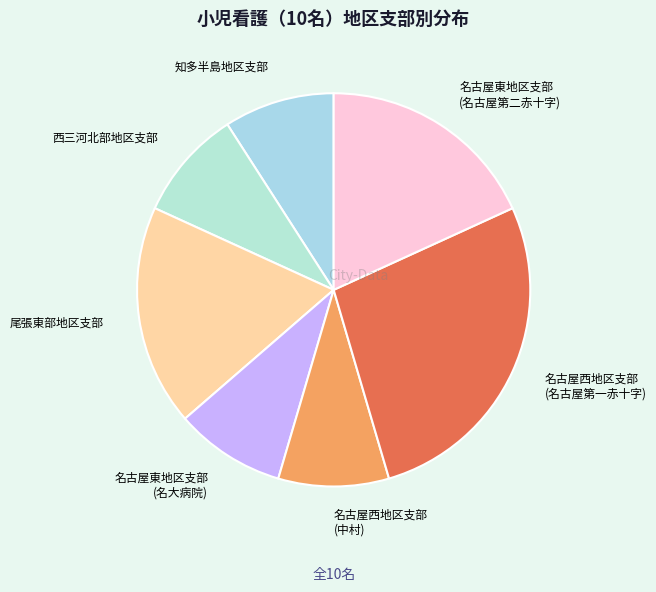

True or false: 西三河北部地区支部 accounts for 18% of the total.

False